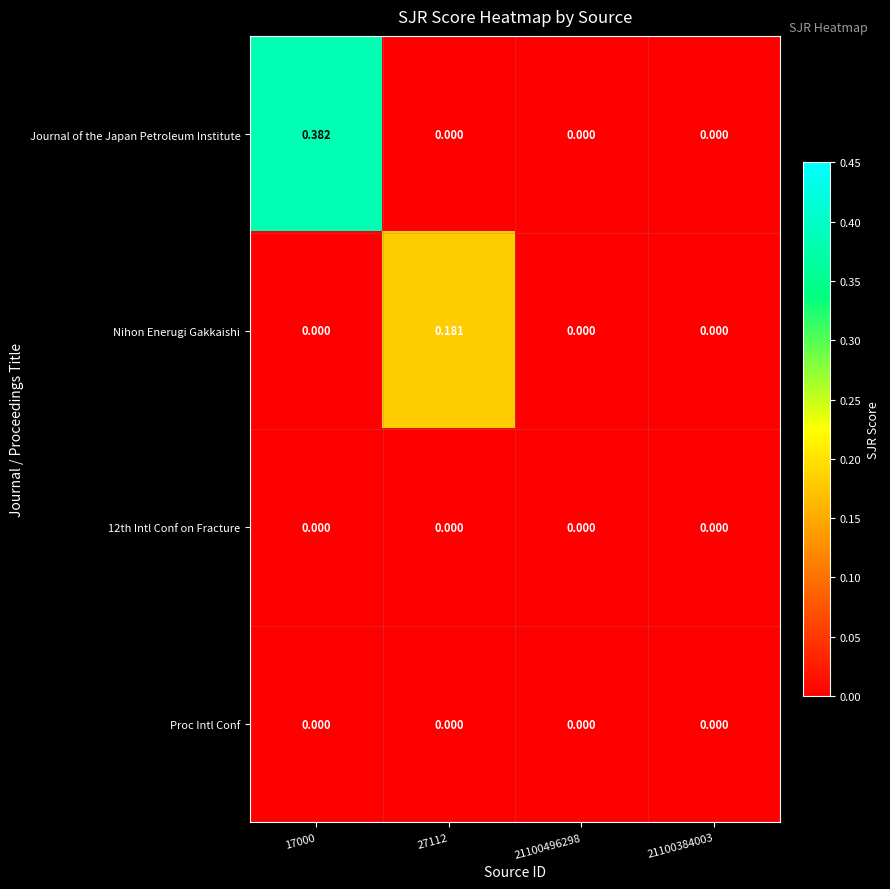

Which series has the largest total across all categories?

Journal of the Japan Petroleum Institute